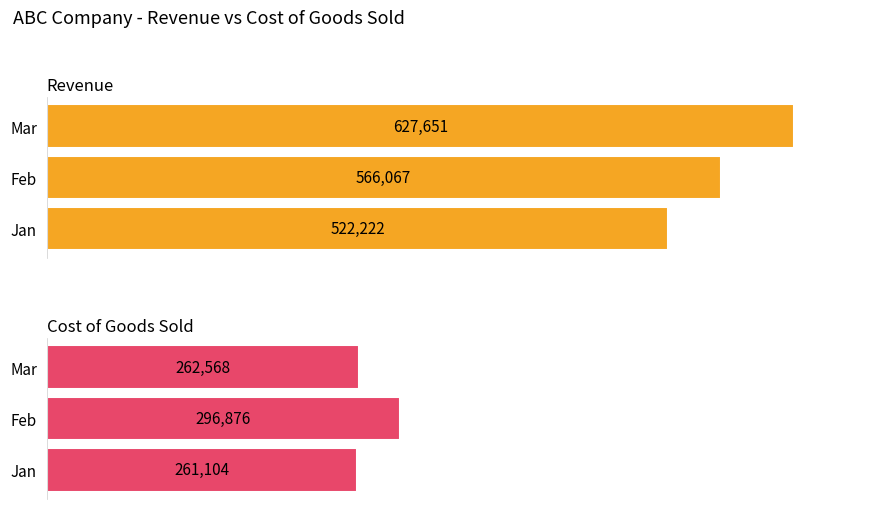

The Revenue series shows 627651 at 2. True or false?

True